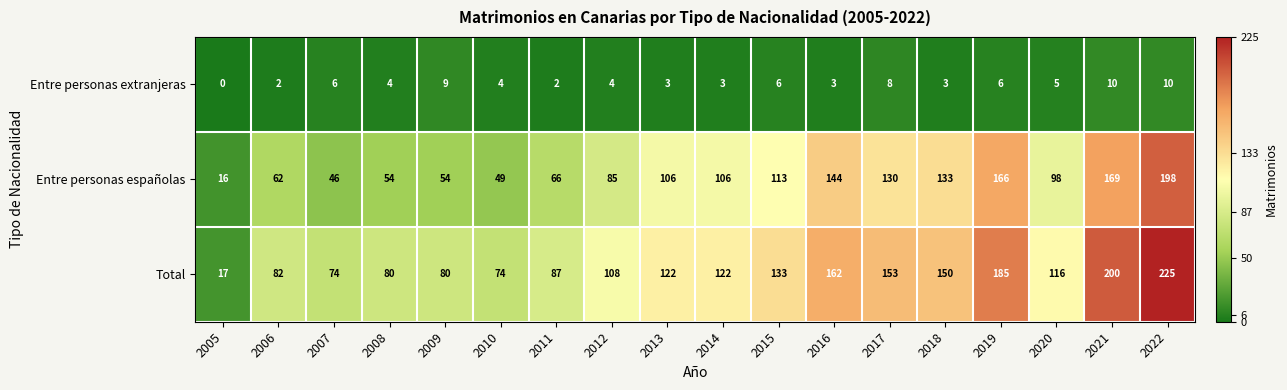

Which series has the largest total across all categories?

Total